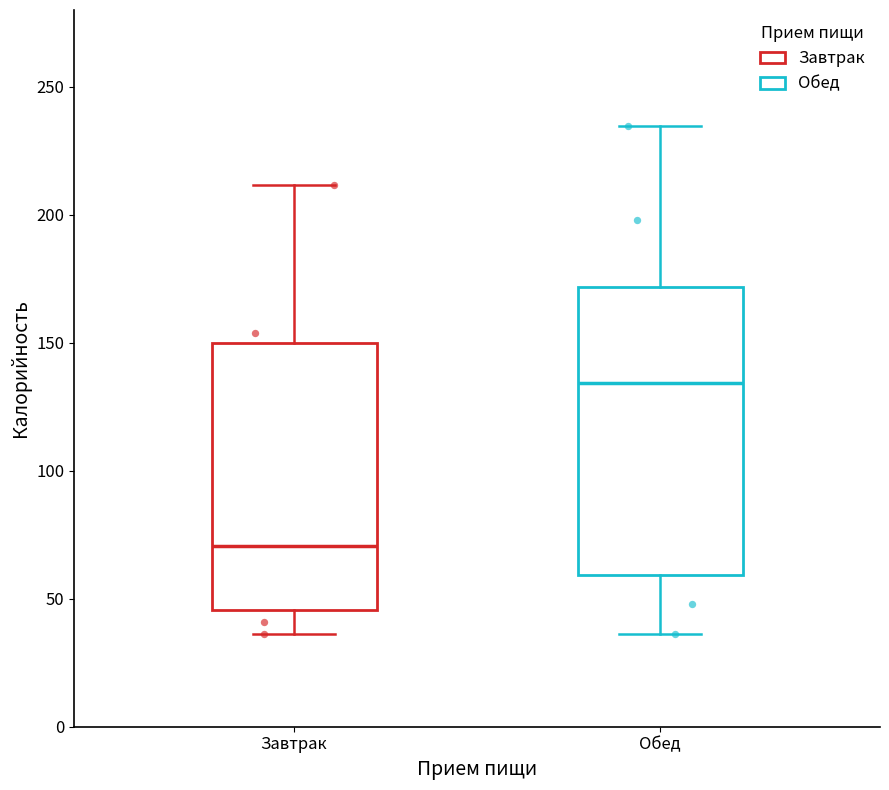

Where does the median line of the box for Завтрак sit on the y-axis? The values are not printed on the chart, so give them approximately, as read against the axis.

70